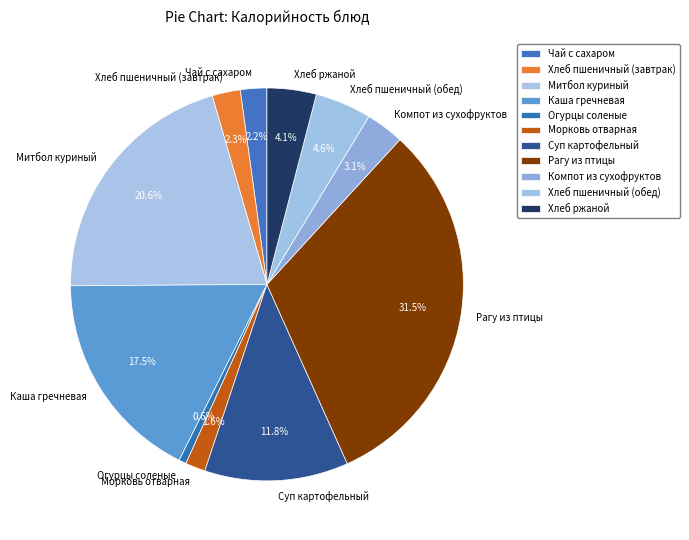

Approximately how many times larger is the value at Компот из сухофруктов compared to Хлеб пшеничный (обед)?

0.7